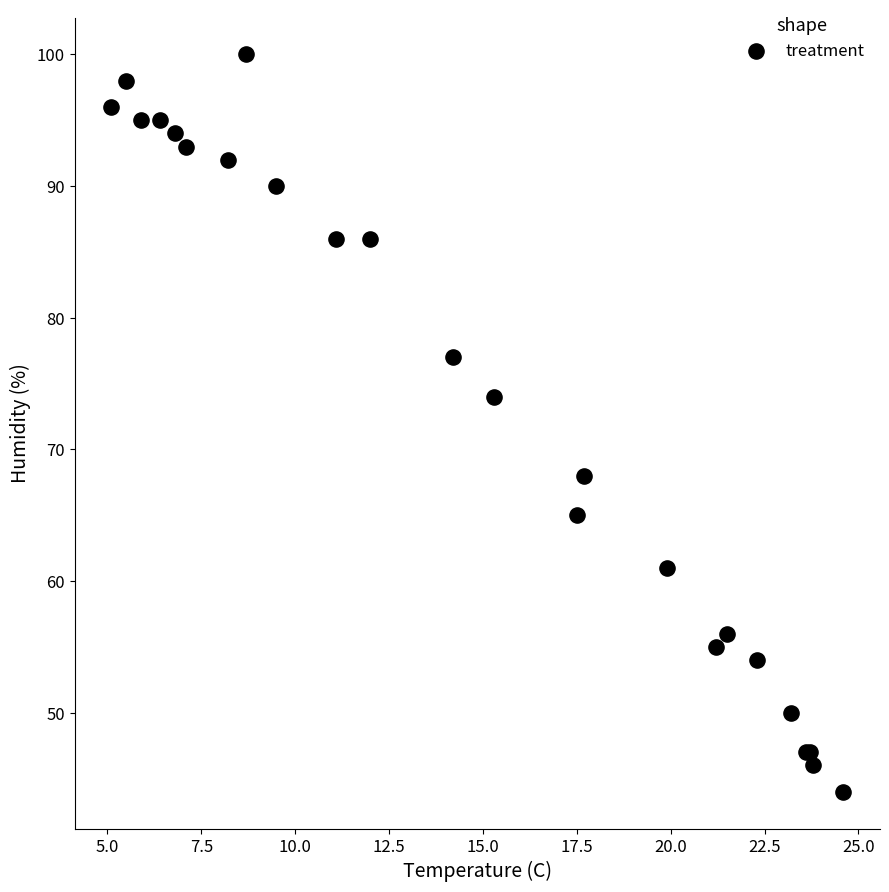

What Y value in the scatter plot is closest to 72?

74